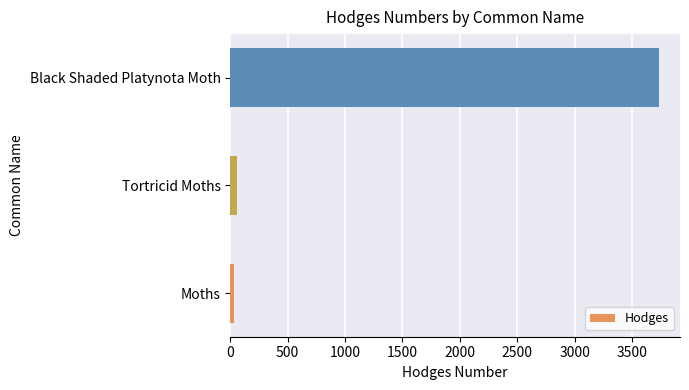

Reading bottom to top, what are all the values shown in this chart?

Moths=29.0	Tortricid Moths=62.1	Black Shaded Platynota Moth=3732.0